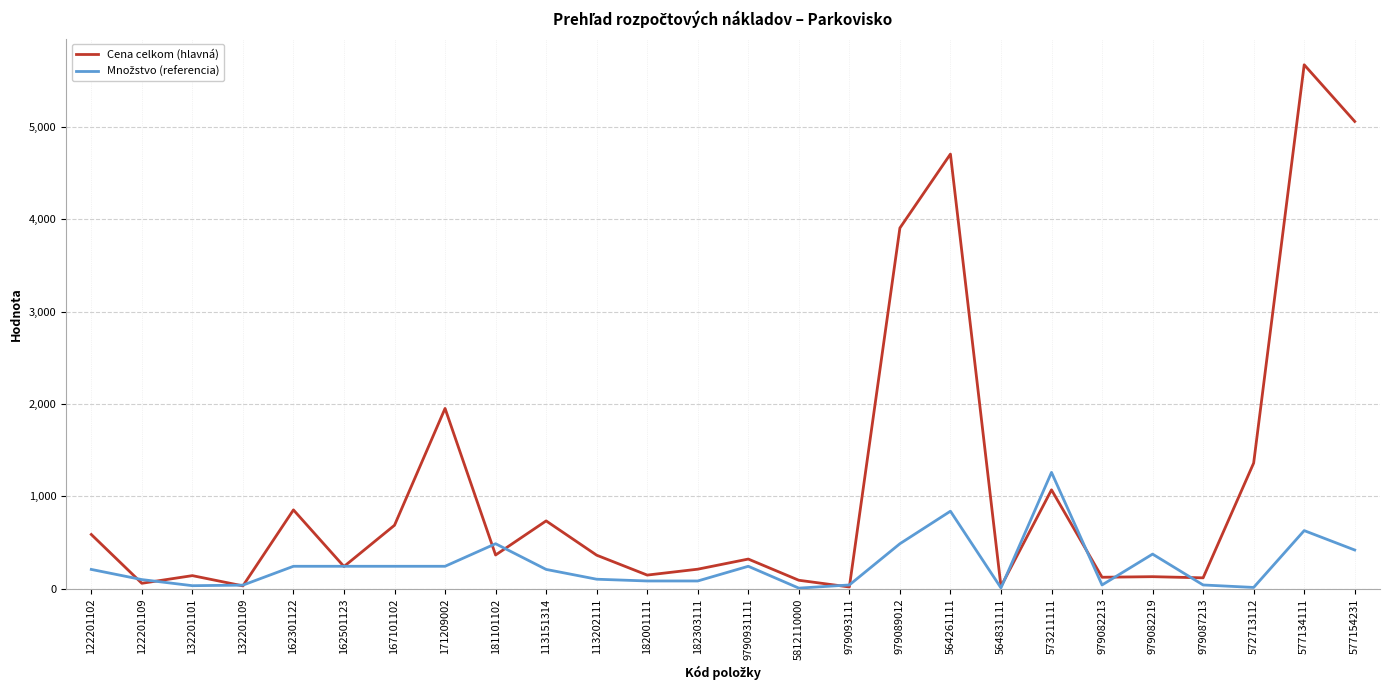

Count the number of data series in this chart.

2